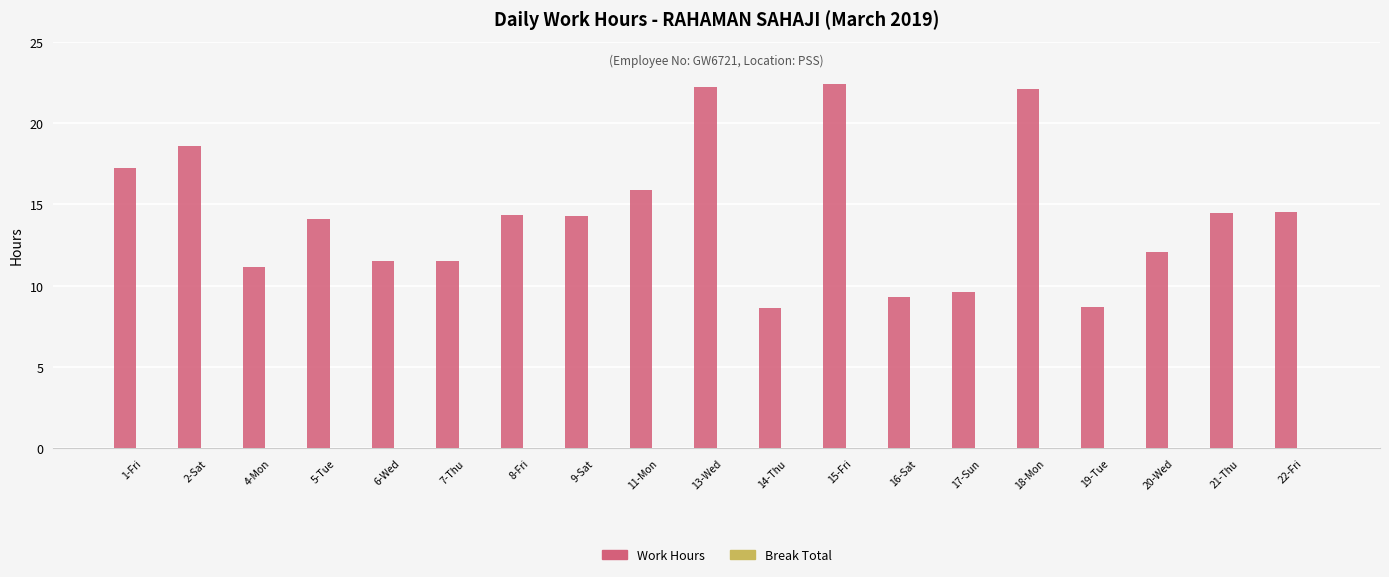

Which has a higher value, 5-Tue or 14-Thu?

5-Tue